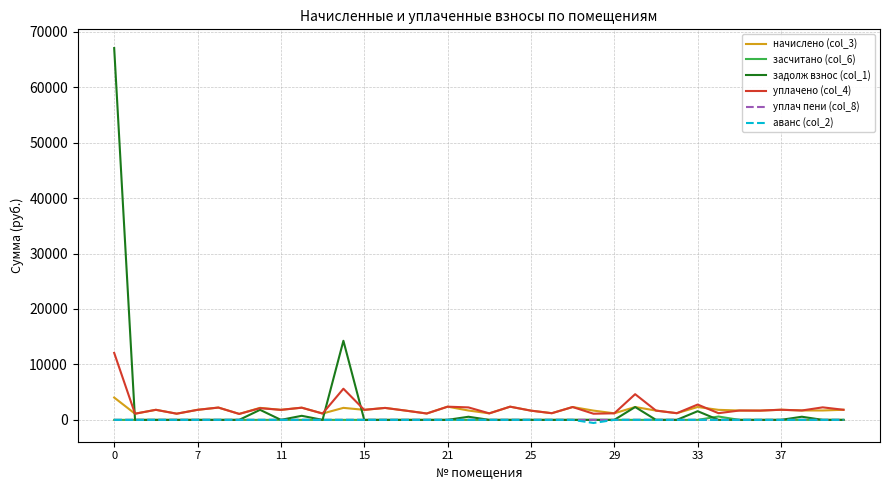

Count the number of data series in this chart.

6